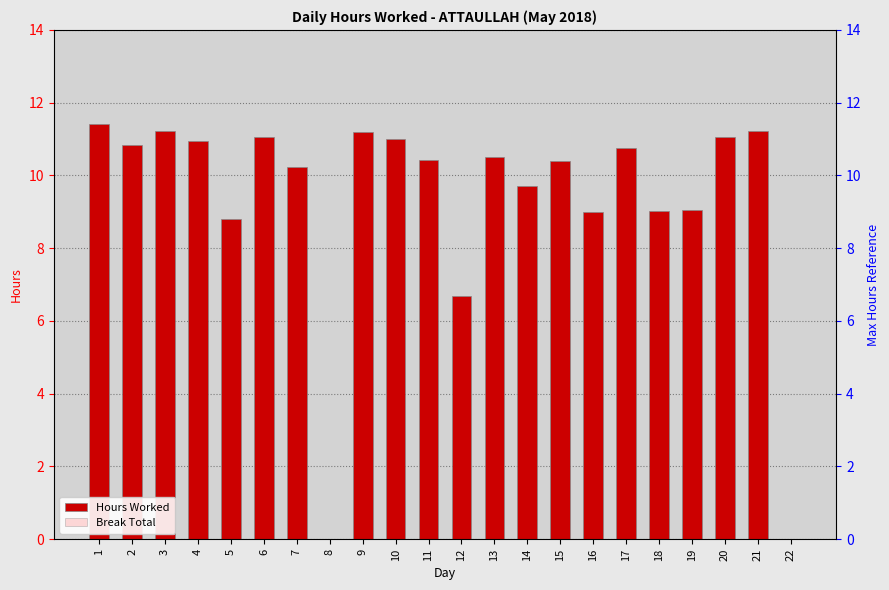

How many categories are shown in the chart?

22